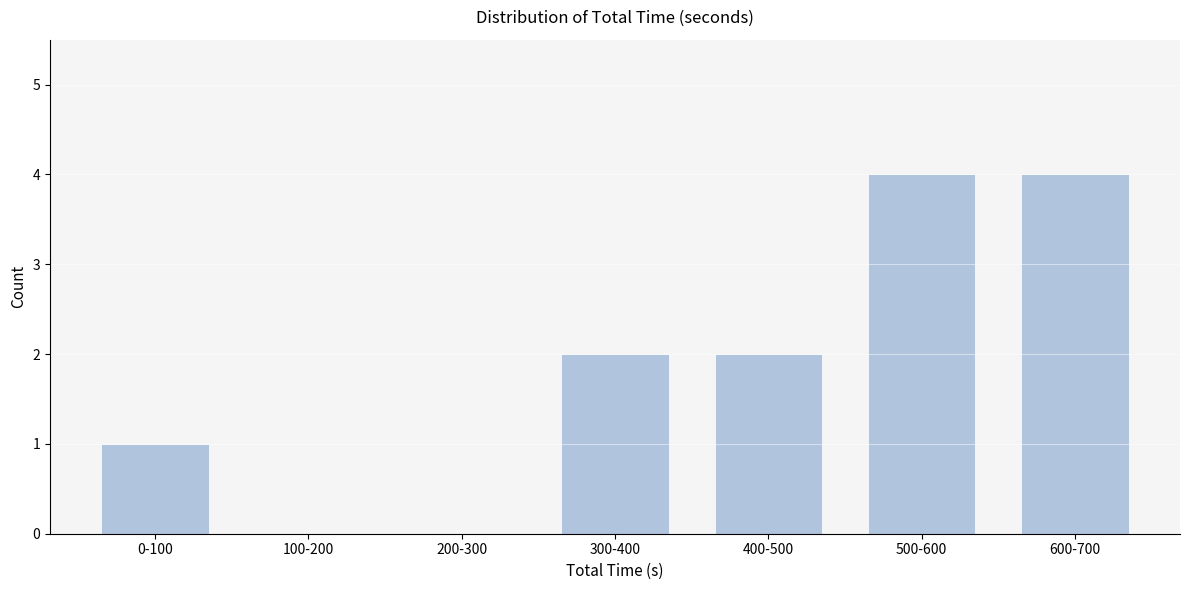

Reading right to left, list all the values displayed in this chart.

600-700=4	500-600=4	400-500=2	300-400=2	200-300=0	100-200=0	0-100=1